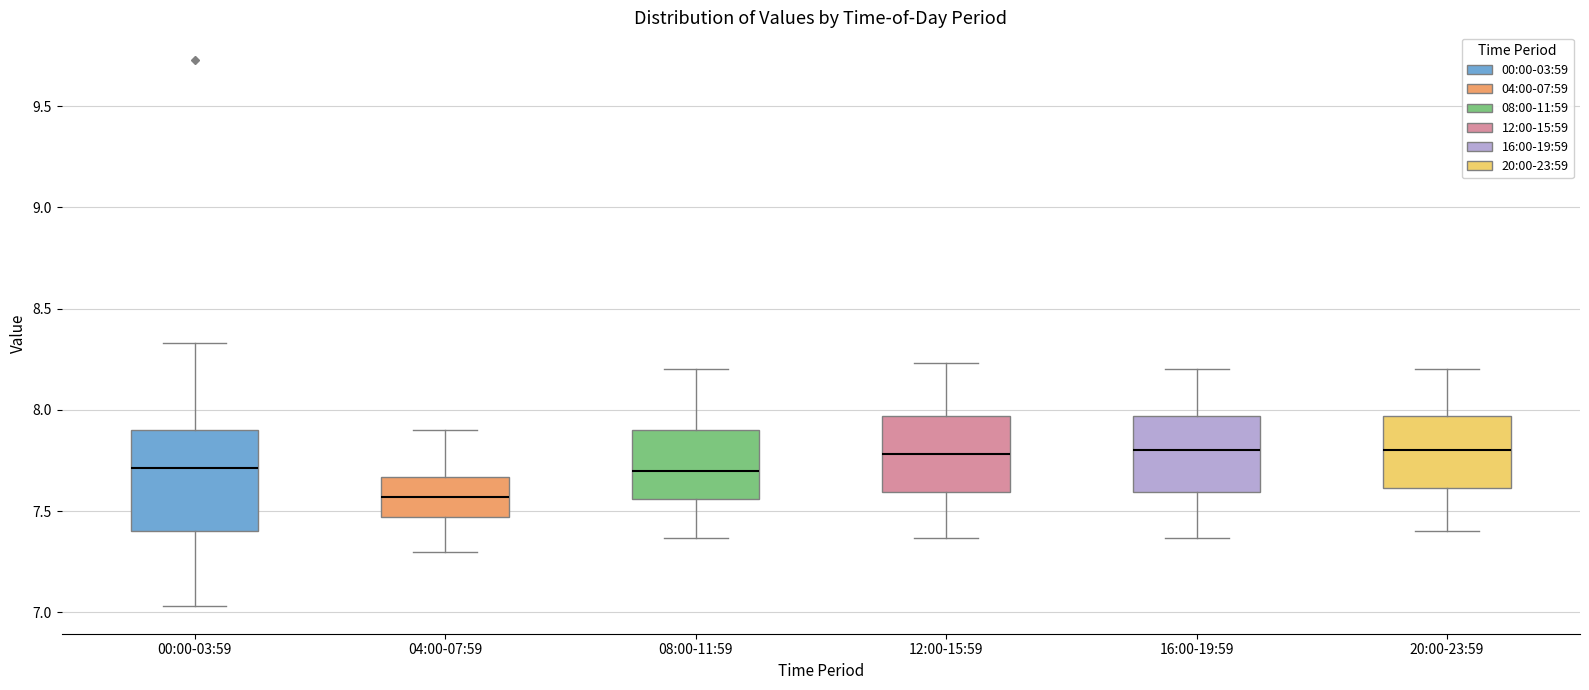

Reading left to right, transcribe this box plot: for each box, give where its median line is, the range the box spans, and where its two whiskers end, as read against the y-axis. The values are not printed on the chart, so give them approximately, as read against the axis.

00:00-03:59: median 7.70, box 7.40 to 7.90, whiskers 7.05 to 8.35
04:00-07:59: median 7.55, box 7.45 to 7.65, whiskers 7.30 to 7.90
08:00-11:59: median 7.70, box 7.55 to 7.90, whiskers 7.35 to 8.20
12:00-15:59: median 7.80, box 7.60 to 7.95, whiskers 7.35 to 8.25
16:00-19:59: median 7.80, box 7.60 to 7.95, whiskers 7.35 to 8.20
20:00-23:59: median 7.80, box 7.60 to 7.95, whiskers 7.40 to 8.20